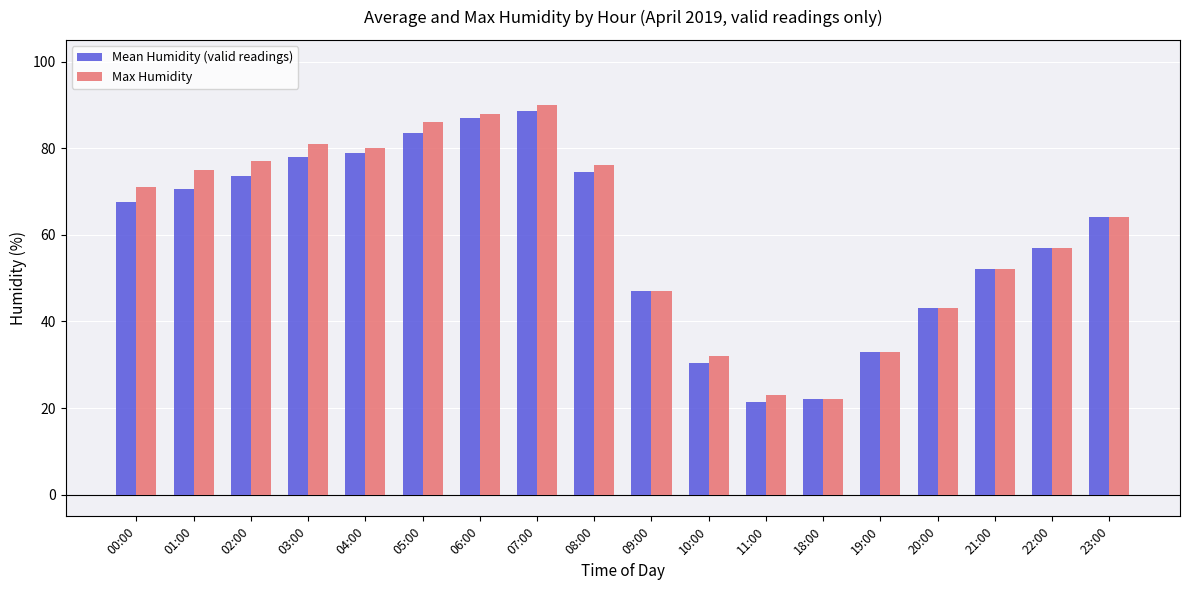

Reading left to right, extract all data points from this chart.

Mean Humidity (valid readings): 67.5	70.5	73.5	78.0	79.0	83.5	87.0	88.5	74.5	47.0	30.5	21.5	22.0	33.0	43.0	52.0	57.0	64.0
Max Humidity: 71.0	75.0	77.0	81.0	80.0	86.0	88.0	90.0	76.0	47.0	32.0	23.0	22.0	33.0	43.0	52.0	57.0	64.0